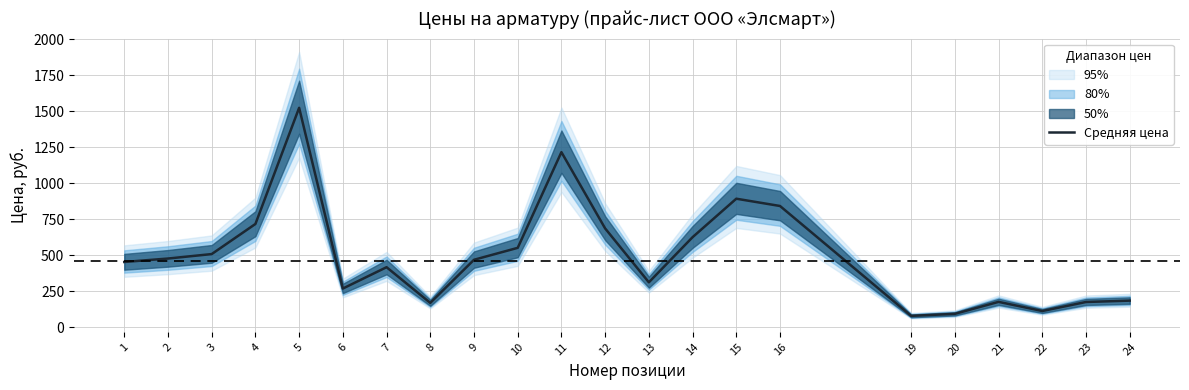

How many data points does each series have?

22